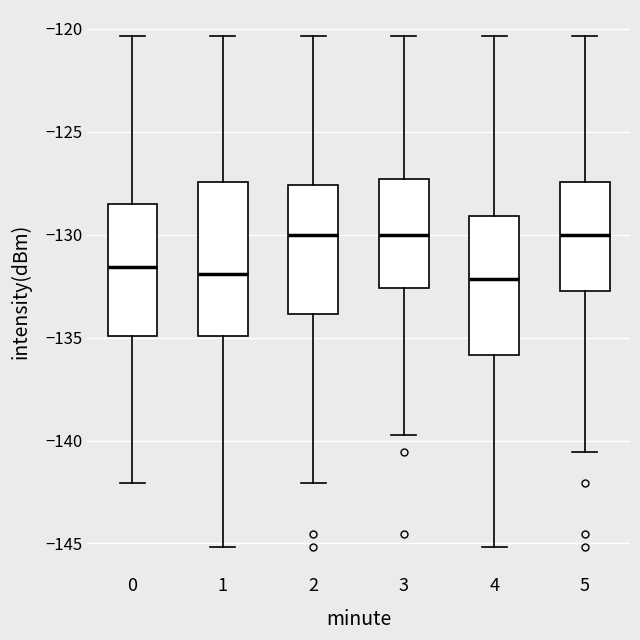

Reading left to right, read every box against the y-axis: the position of its median line, the range the box covers, and the ends of its whiskers. The values are not printed on the chart, so give them approximately, as read against the axis.

0: median -131.5, box -135.0 to -128.5, whiskers -142.0 to -120.5
1: median -132.0, box -135.0 to -127.5, whiskers -145.0 to -120.5
2: median -130.0, box -134.0 to -127.5, whiskers -142.0 to -120.5
3: median -130.0, box -132.5 to -127.5, whiskers -139.5 to -120.5
4: median -132.0, box -136.0 to -129.0, whiskers -145.0 to -120.5
5: median -130.0, box -133.0 to -127.5, whiskers -140.5 to -120.5